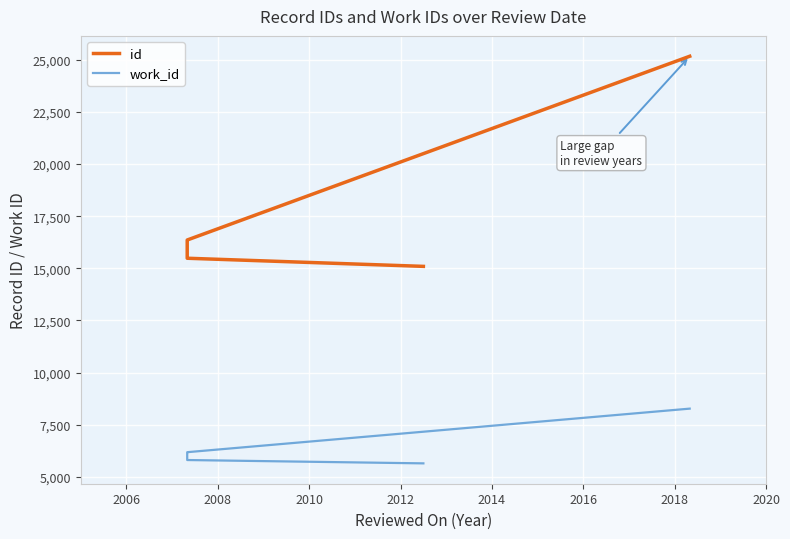

True or false: work_id has more than 2 points higher than both neighbors.

False